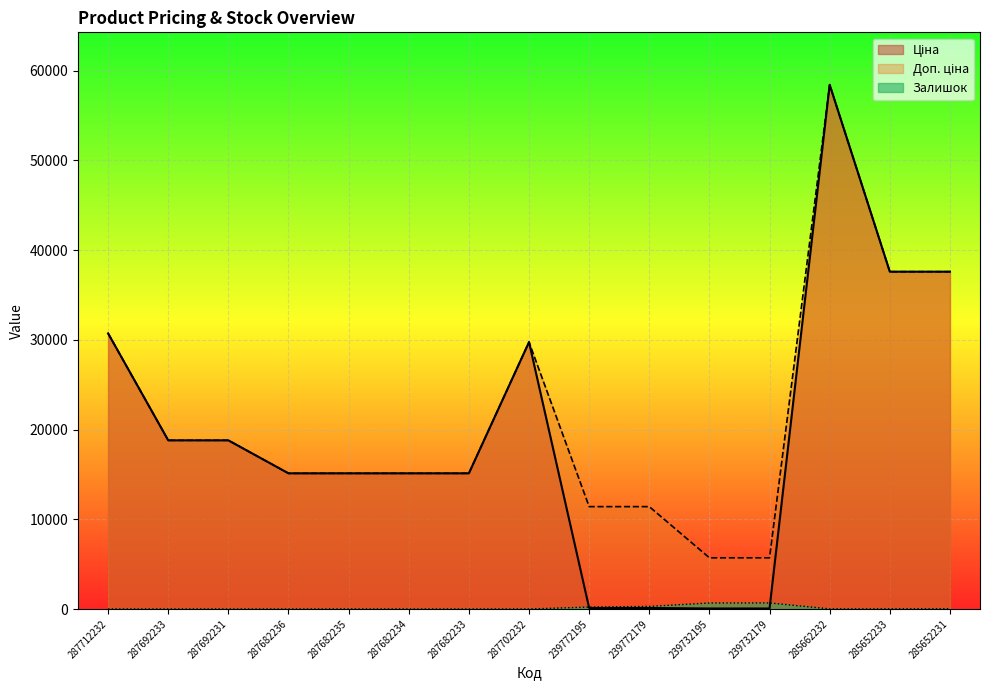

At 287702232, list the series in order from smallest to largest.

Залишок, Ціна, Доп. ціна